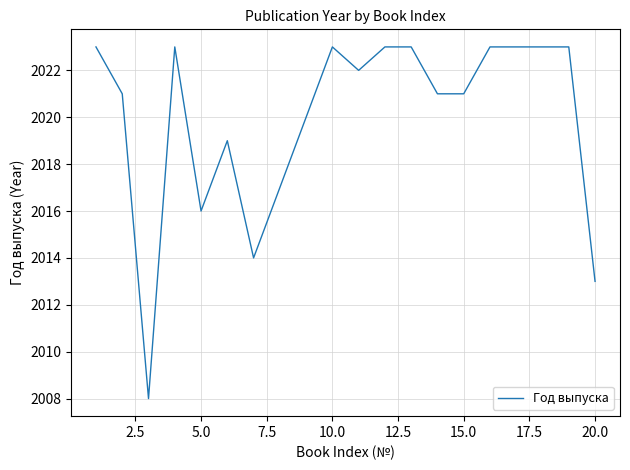

How many distinct data groups are displayed?

1